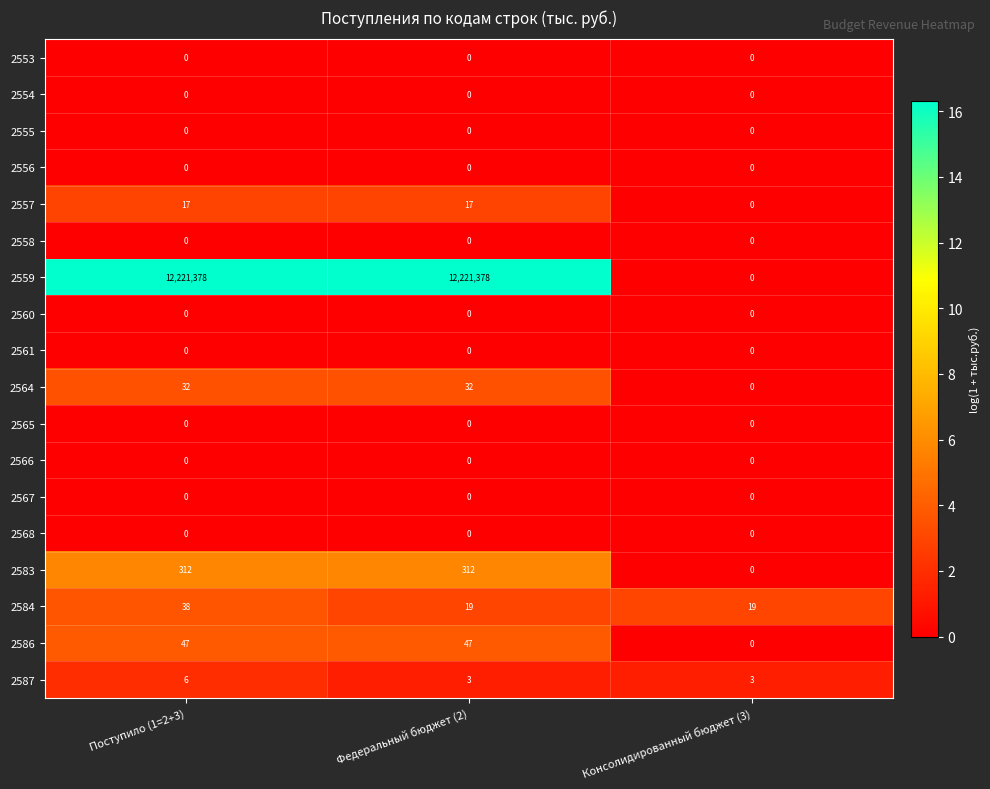

At which label does 2557 reach its minimum?

Консолидированный бюджет (3)